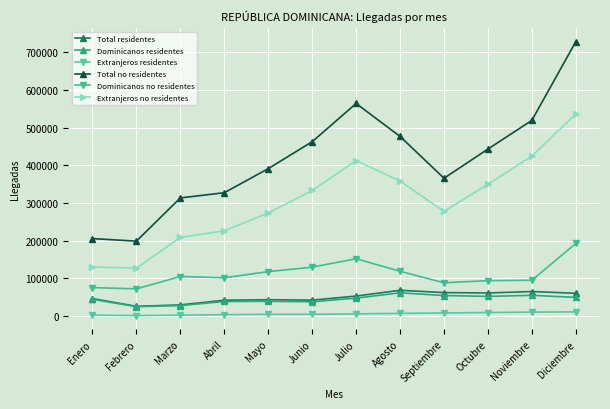

In Dominicanos no residentes, how many points are lower than both neighbors (excluding endpoints)?

3